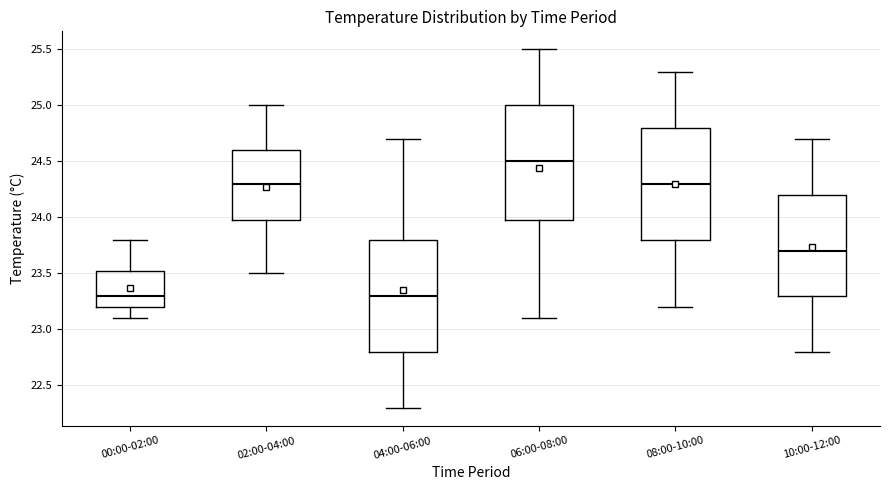

Where does the lower whisker of the box for 10:00-12:00 end on the y-axis? The values are not printed on the chart, so give them approximately, as read against the axis.

22.80